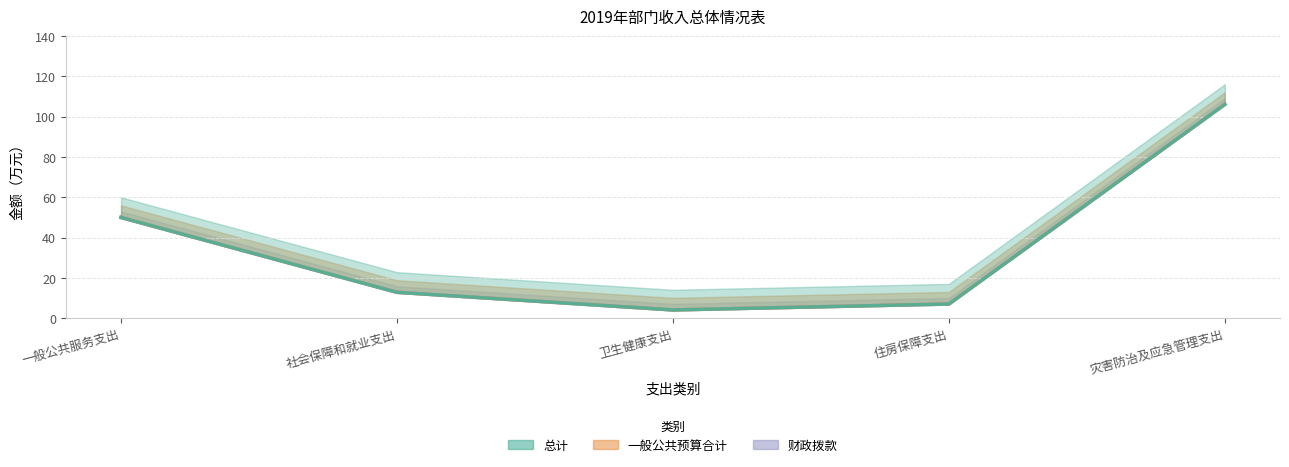

Which series changed the most between 社会保障和就业支出 and 卫生健康支出?

总计